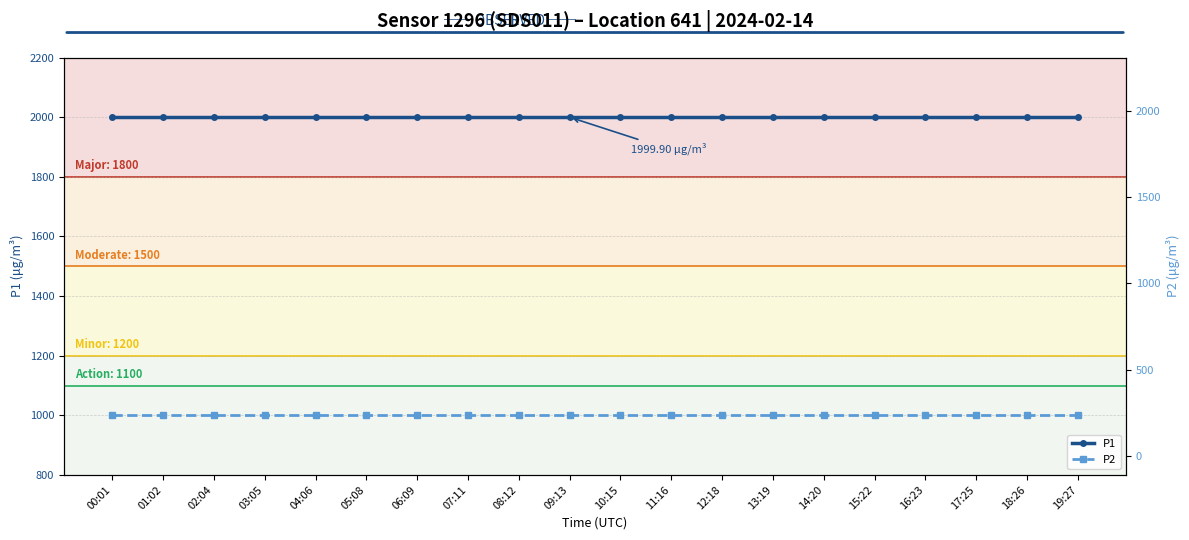

Count the number of data series in this chart.

2